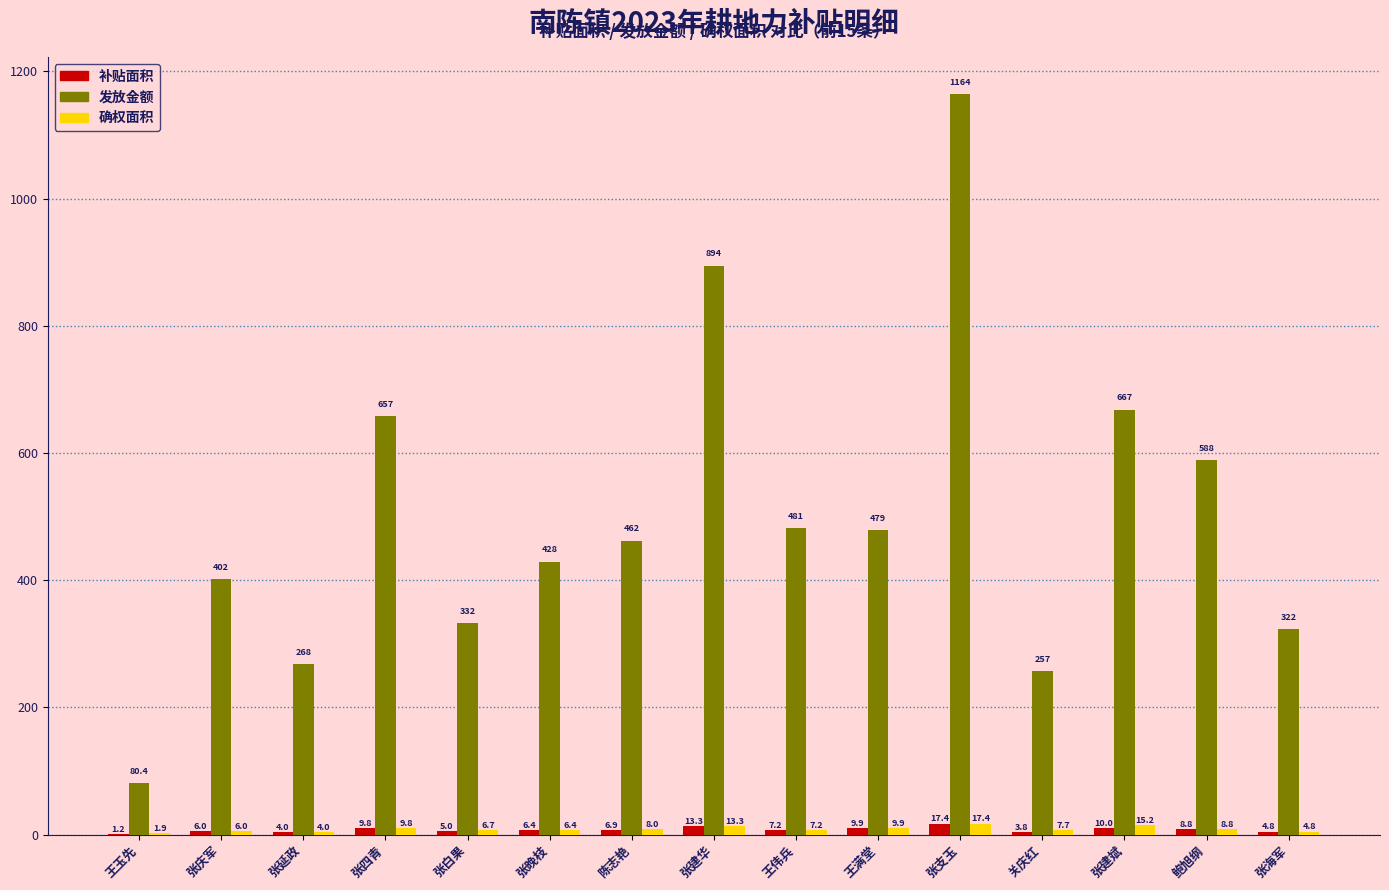

How many categories are shown in the chart?

15